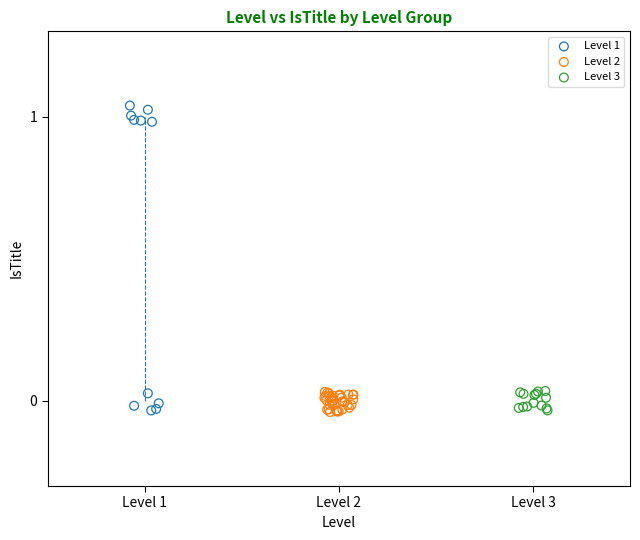

Which series contains the highest Y value?

Level 1